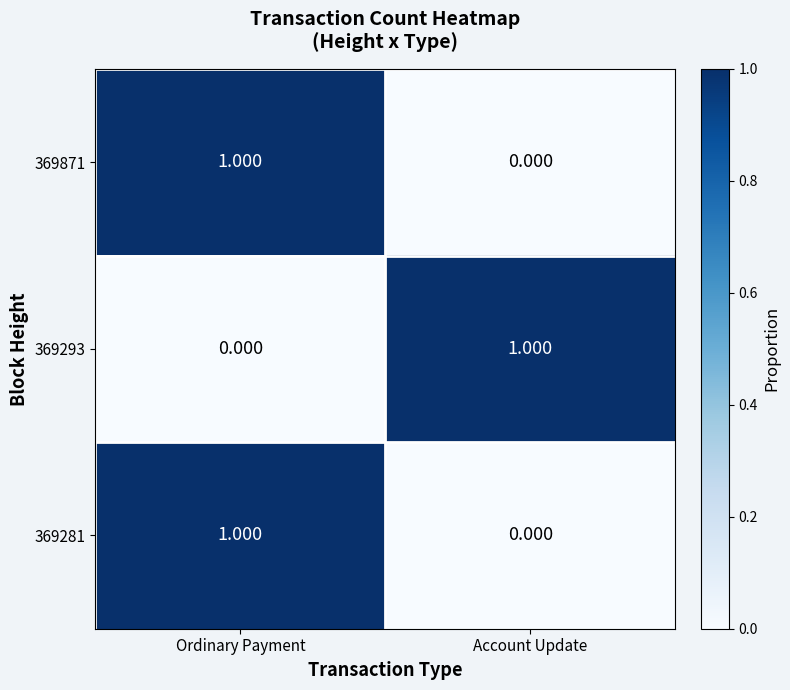

Is the value of 369871 at Ordinary Payment greater than the value of 369281 at Account Update?

Yes